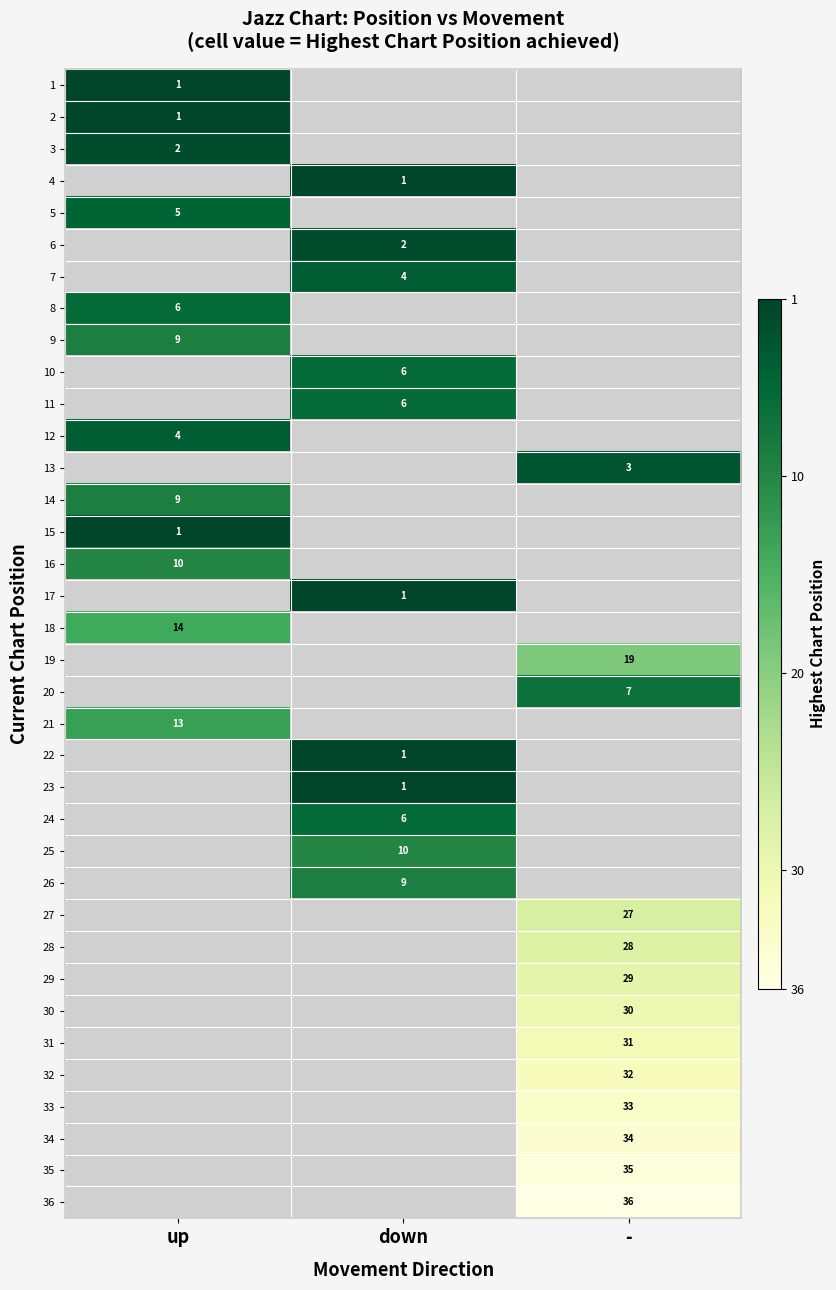

At how many categories does at least one series exceed 26?

1